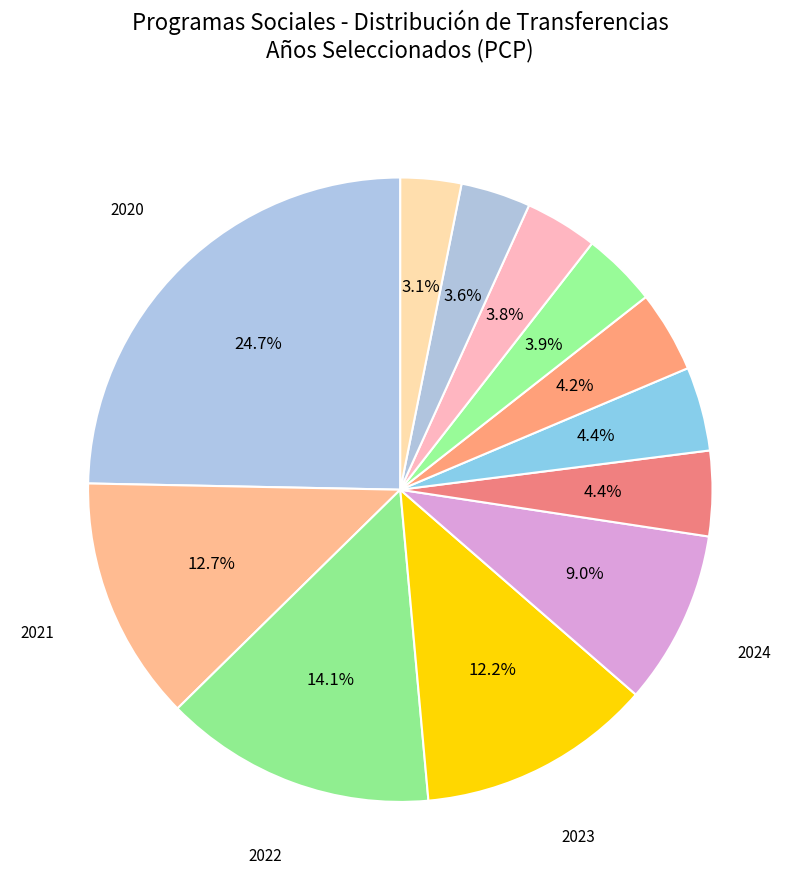

Does any single category account for the majority?

No